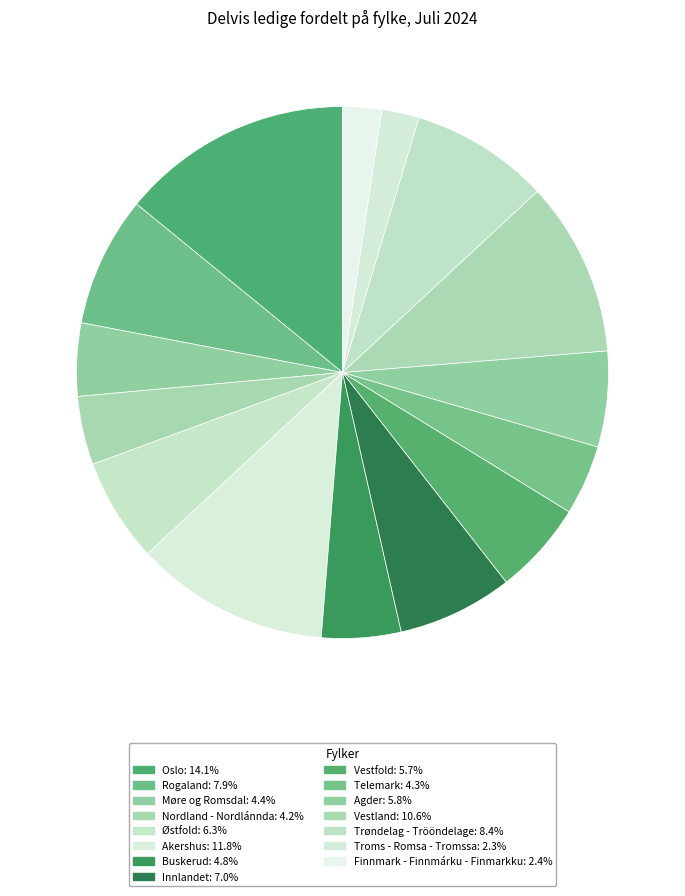

To the nearest percent, what is the combined percentage of Troms - Romsa - Tromssa and Vestfold?

8%